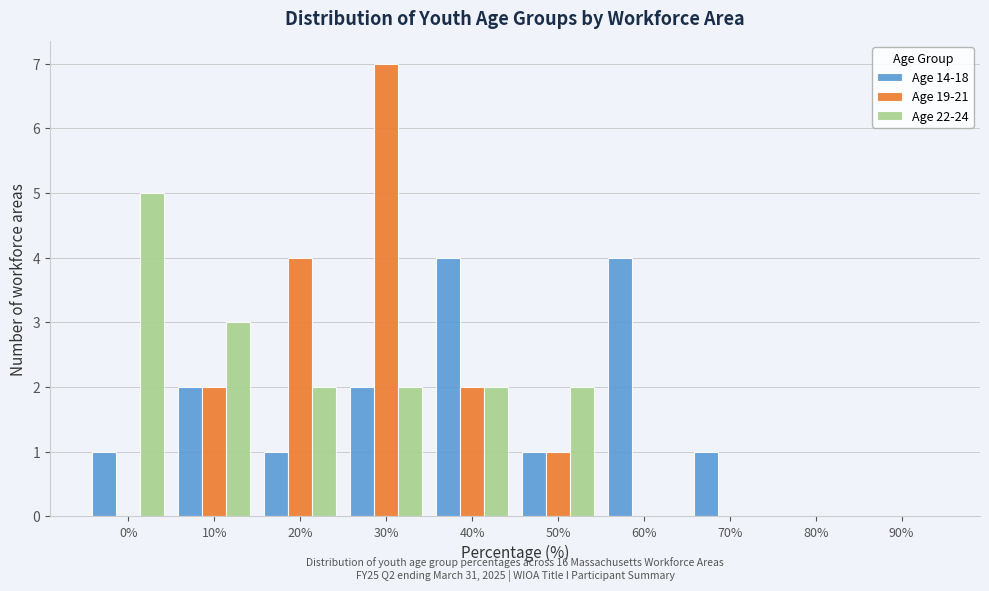

Reading left to right, what are all the values shown in this chart?

Age 14-18: 0%=1	10%=2	20%=1	30%=2	40%=4	50%=1	60%=4	70%=1	80%=0	90%=0
Age 19-21: 0%=0	10%=2	20%=4	30%=7	40%=2	50%=1	60%=0	70%=0	80%=0	90%=0
Age 22-24: 0%=5	10%=3	20%=2	30%=2	40%=2	50%=2	60%=0	70%=0	80%=0	90%=0